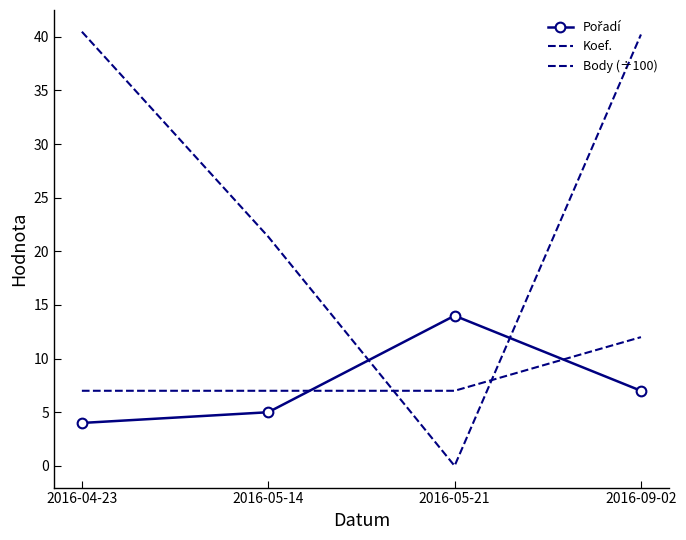

At which label is Pořadí closest to 9?

2016-09-02